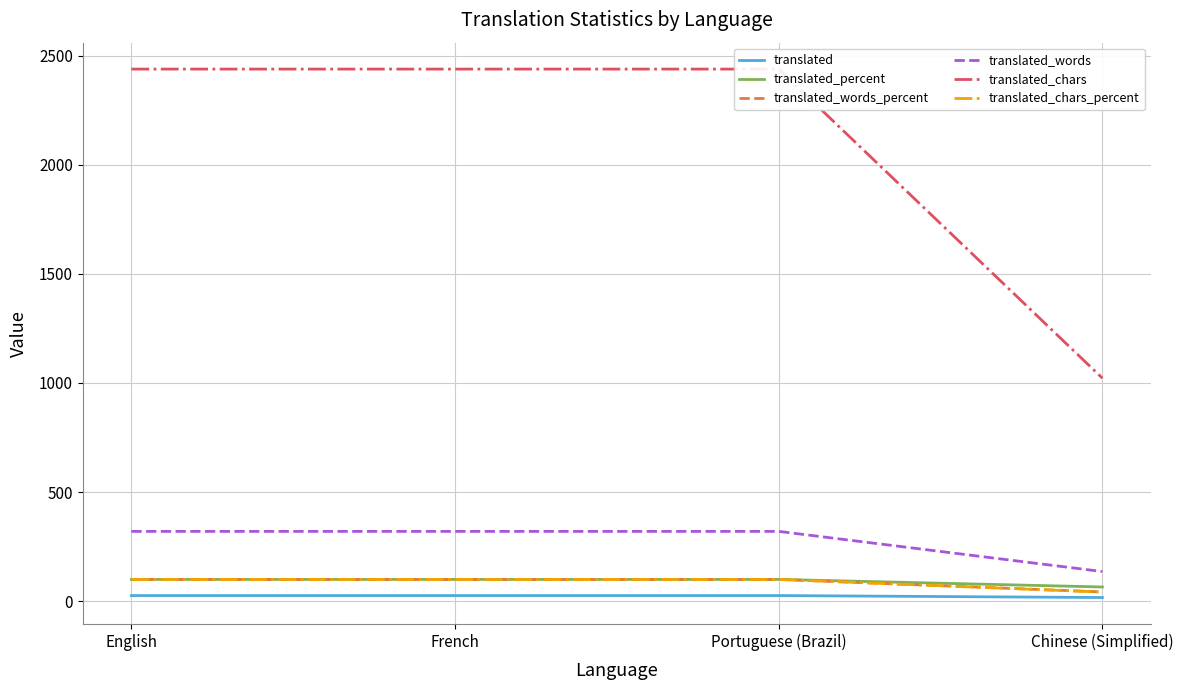

At which label is translated_chars_percent closest to 70?

Chinese (Simplified)